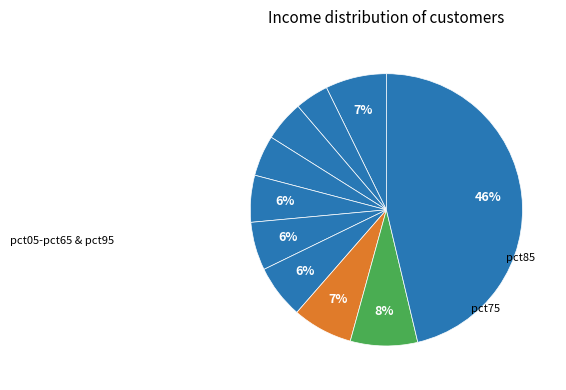

To the nearest percent, what is the difference between the largest and smallest slice percentages?

42%